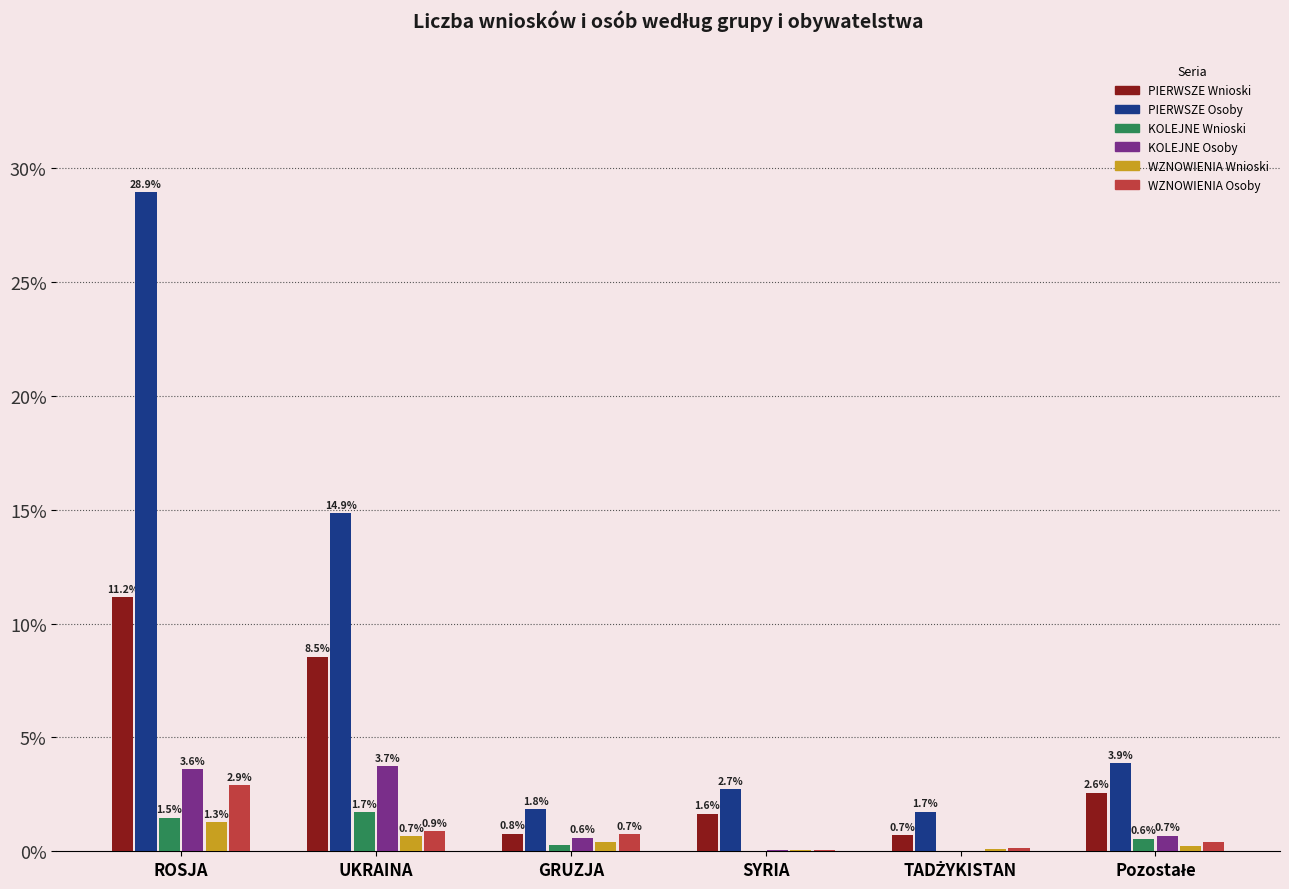

The value of KOLEJNE Osoby at ROSJA is 5.3. True or false?

False